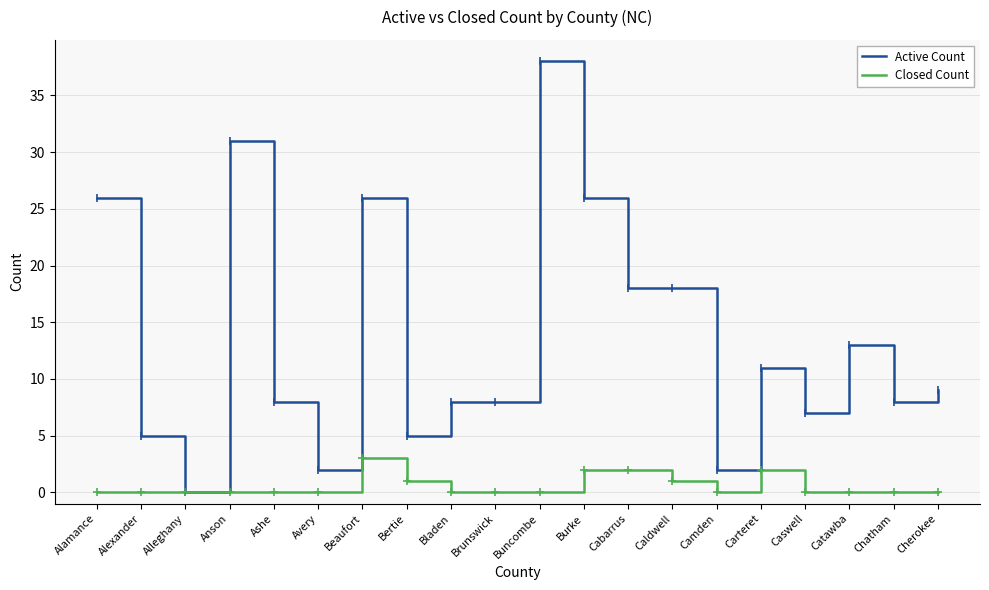

The Active Count series shows 13 at Catawba. True or false?

True